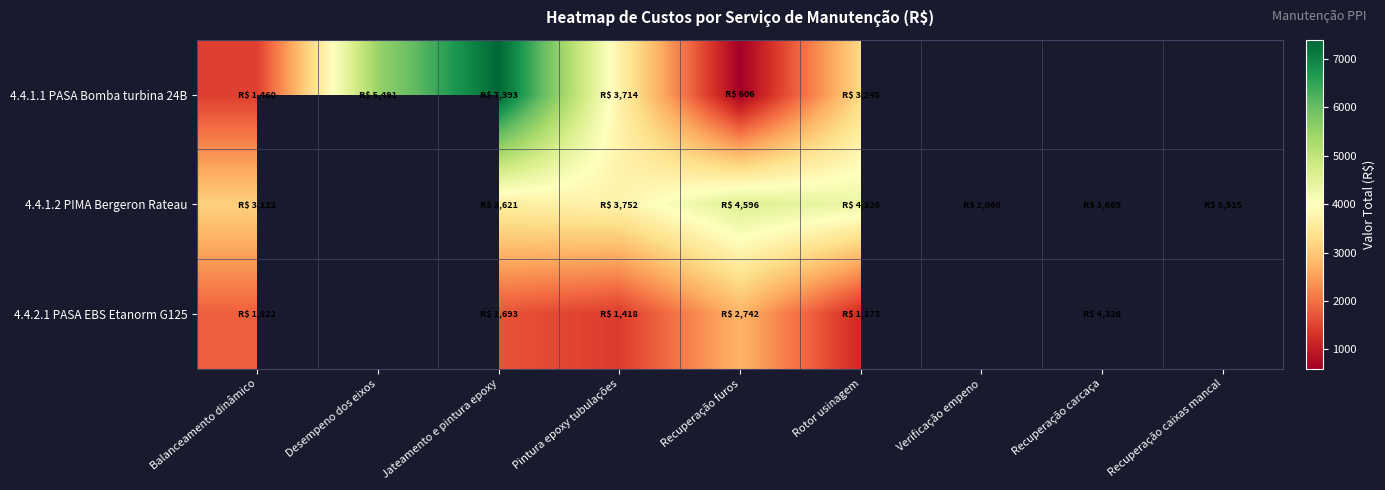

At which label does 4.4.1.1 PASA Bomba turbina 24B reach its minimum?

Recuperação furos